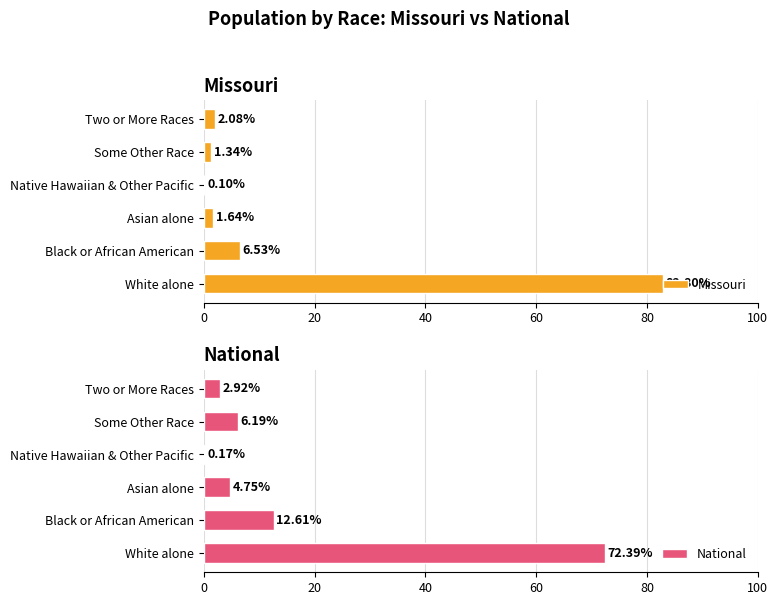

Which series has the largest total across all categories?

National